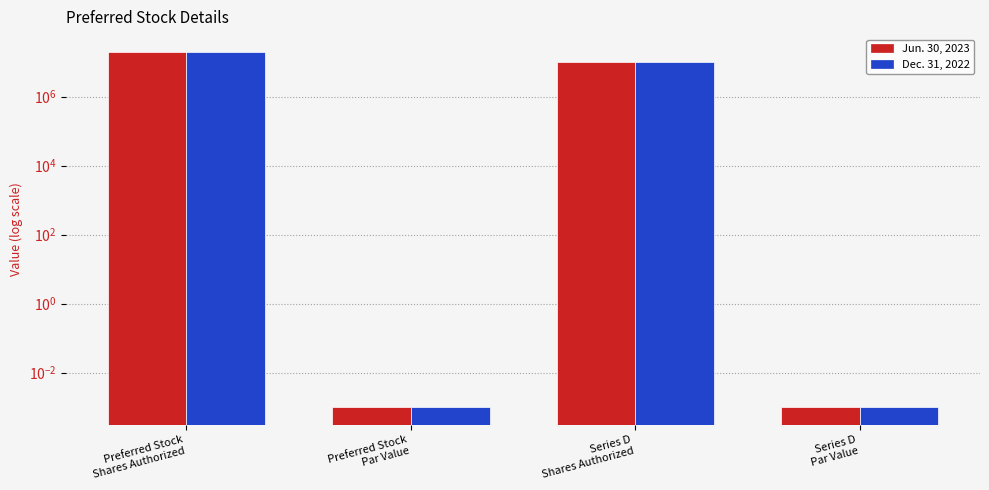

Rank the series at Series D
Shares Authorized from highest to lowest value.

Jun. 30, 2023, Dec. 31, 2022